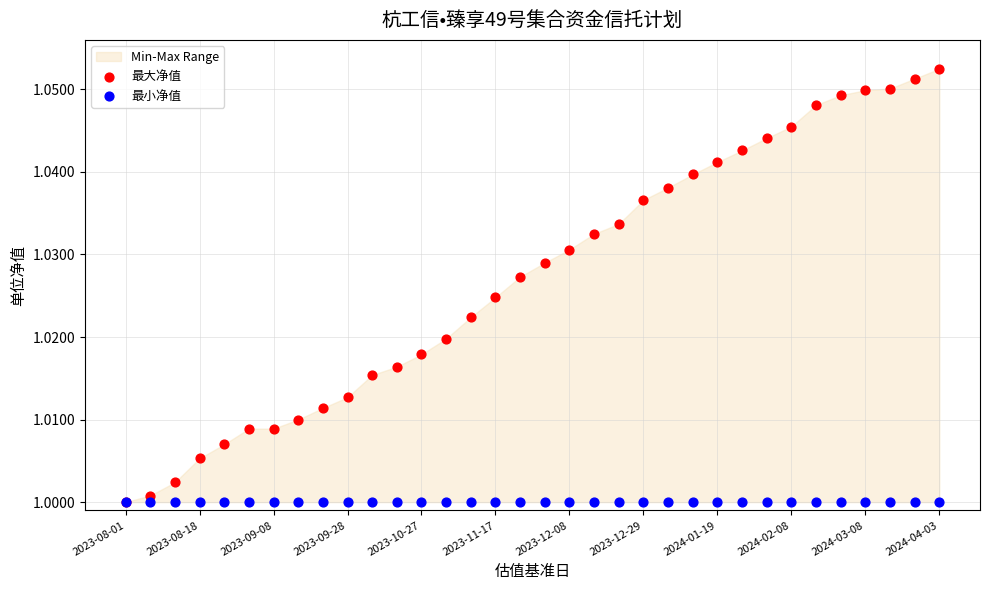

Which series contains the lowest Y value?

最大净值